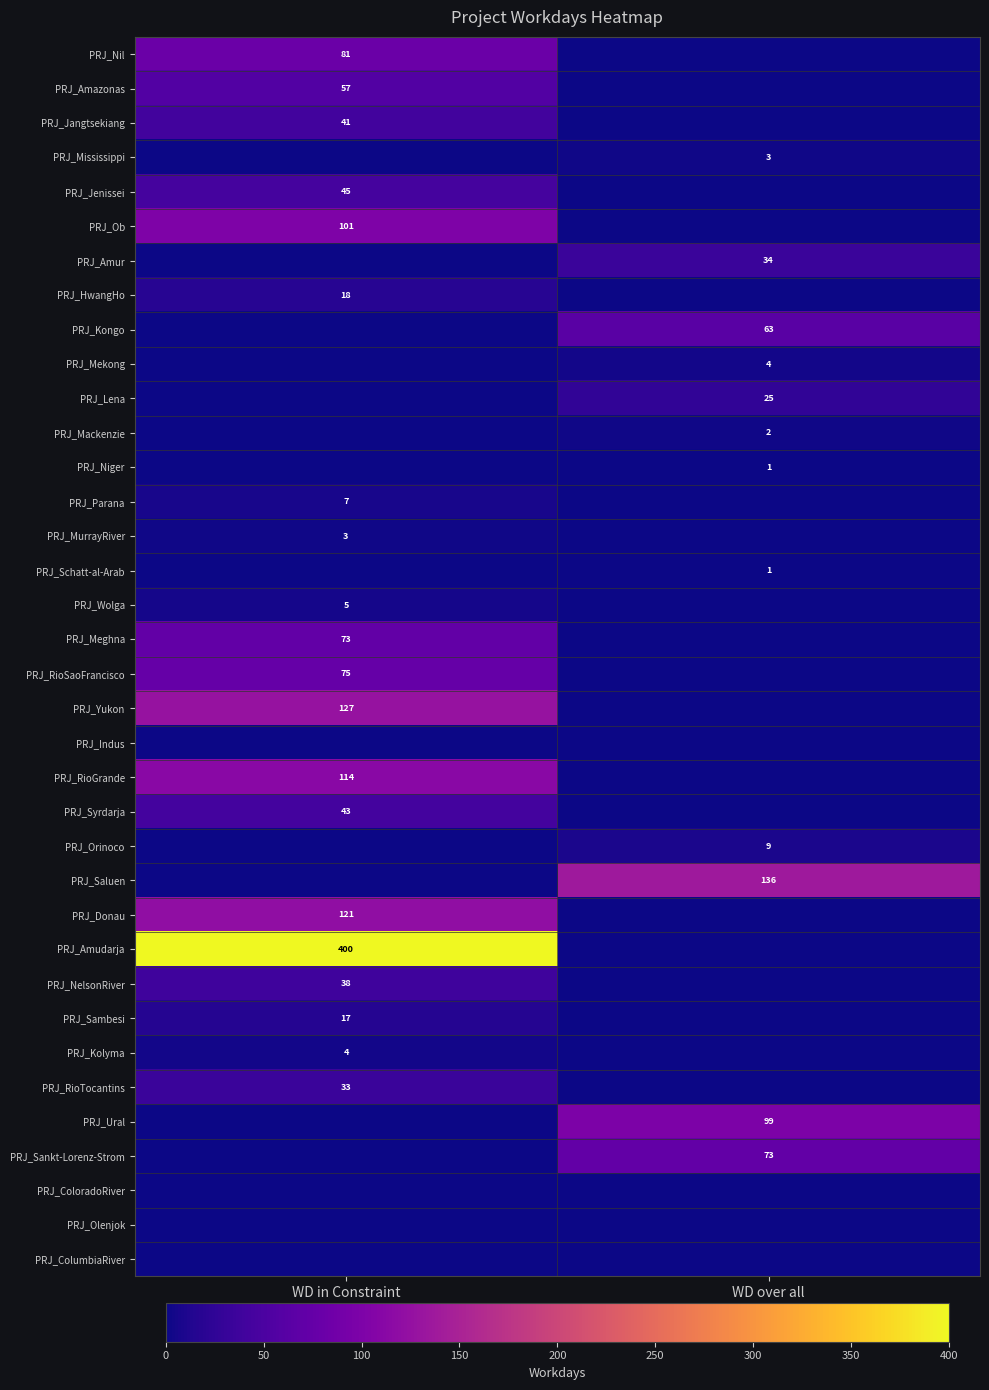

What is the total value across all series at WD in Constraint?

1403